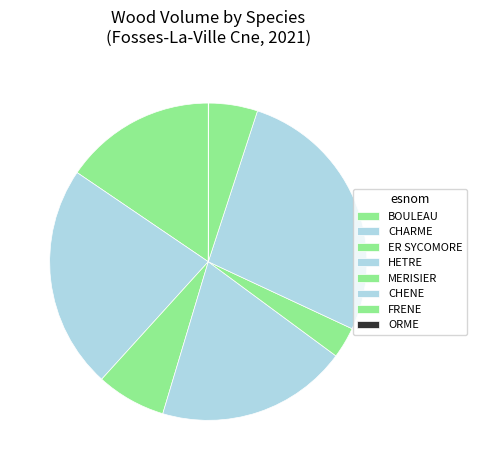

Between BOULEAU and CHENE, which is larger?

CHENE